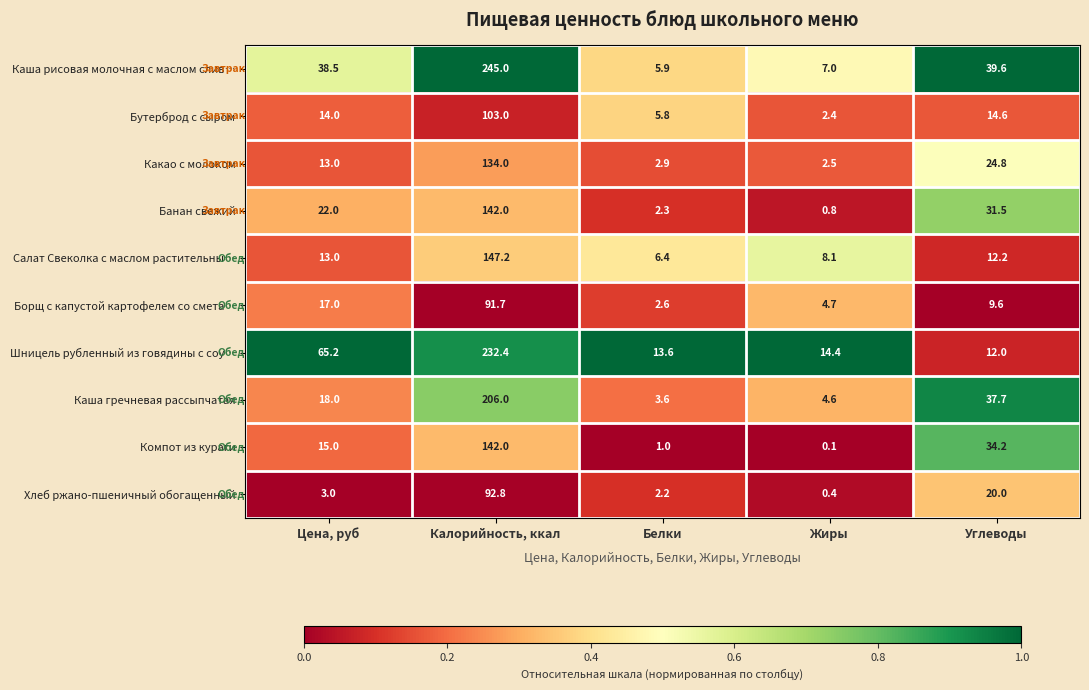

The value of Хлеб ржано-пшеничный обогащенный at Жиры is 0.4. True or false?

True